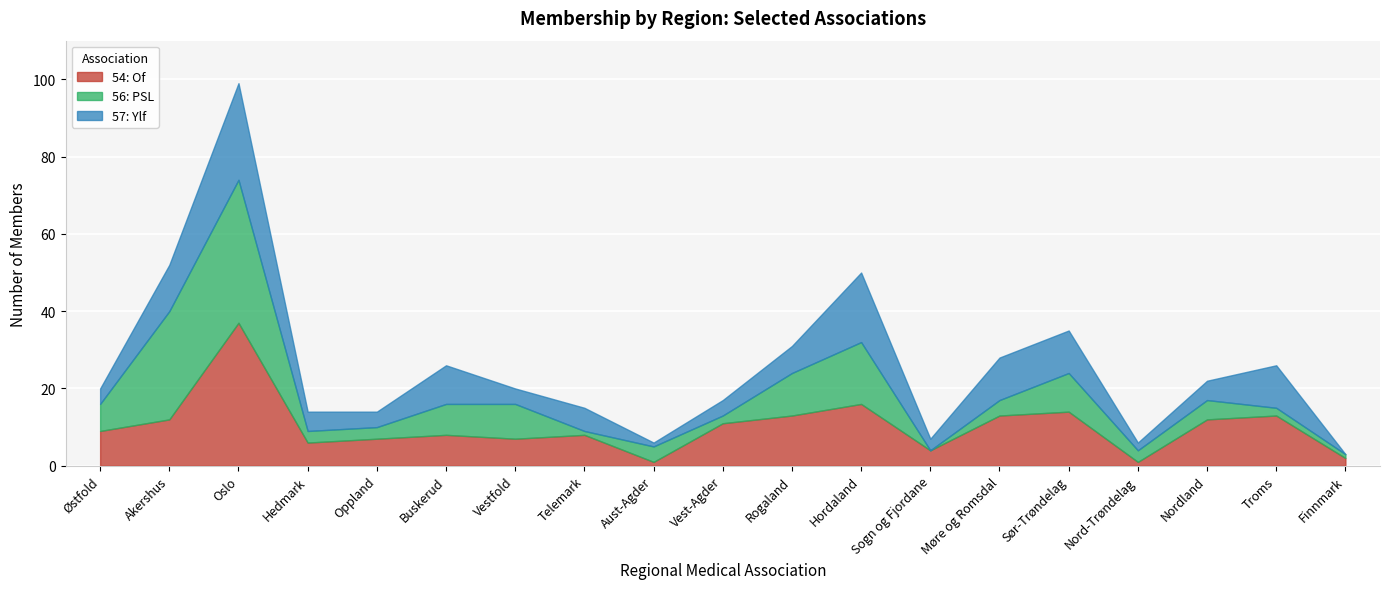

Rank the series by their average value, from lowest to highest.

57: Ylf, 56: PSL, 54: Of